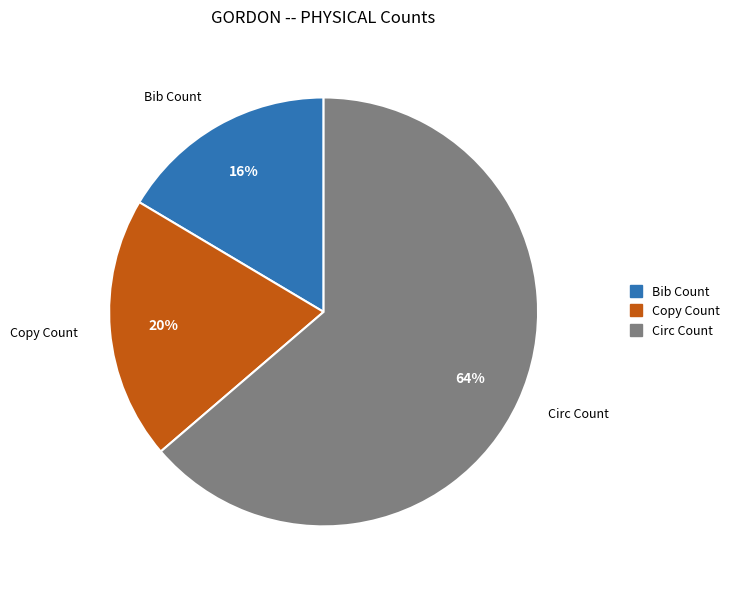

Is it true that Circ Count is 64% of the pie?

True